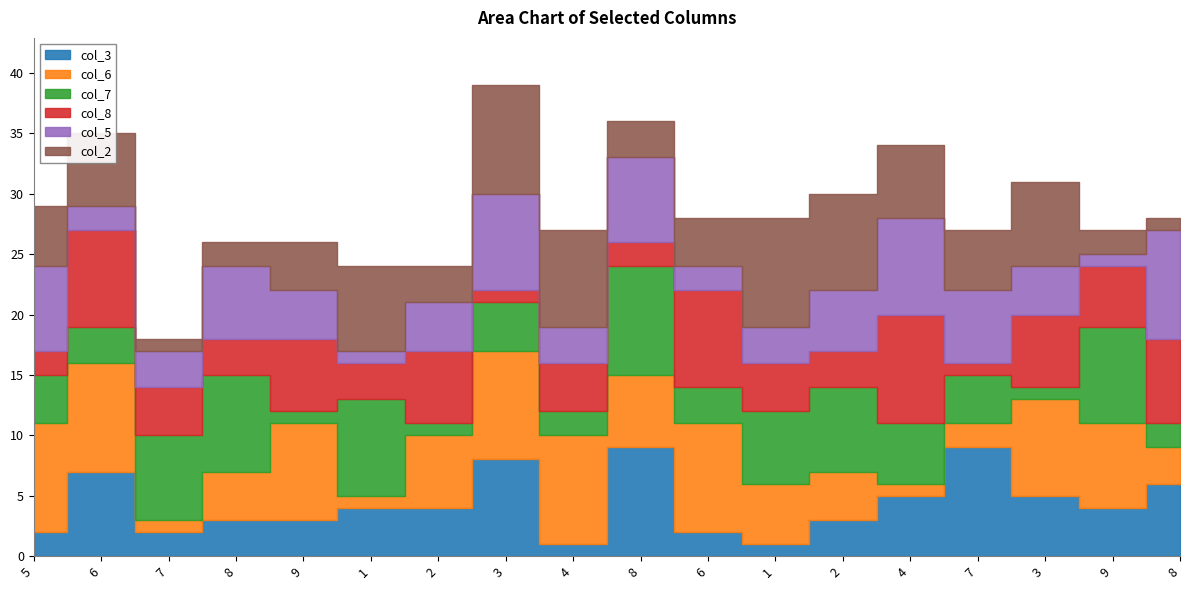

How many col_6 values are between 3 and 9?

14